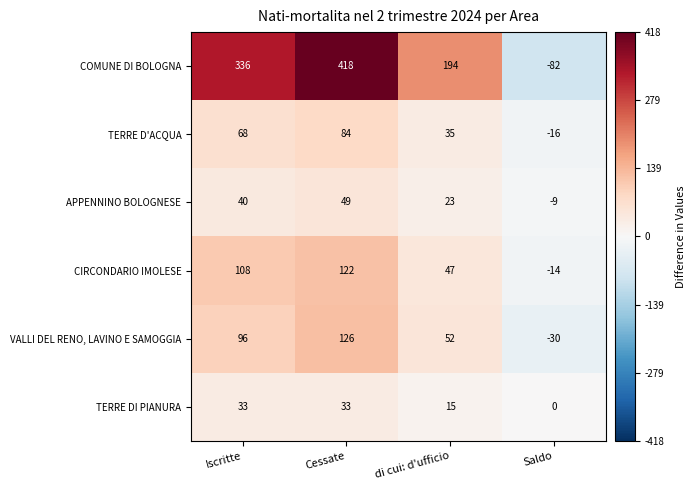

Reading left to right, extract all data points from this chart.

COMUNE DI BOLOGNA: Iscritte=336	Cessate=418	di cui: d'ufficio=194	Saldo=-82
TERRE D'ACQUA: Iscritte=68	Cessate=84	di cui: d'ufficio=35	Saldo=-16
APPENNINO BOLOGNESE: Iscritte=40	Cessate=49	di cui: d'ufficio=23	Saldo=-9
CIRCONDARIO IMOLESE: Iscritte=108	Cessate=122	di cui: d'ufficio=47	Saldo=-14
VALLI DEL RENO, LAVINO E SAMOGGIA: Iscritte=96	Cessate=126	di cui: d'ufficio=52	Saldo=-30
TERRE DI PIANURA: Iscritte=33	Cessate=33	di cui: d'ufficio=15	Saldo=0